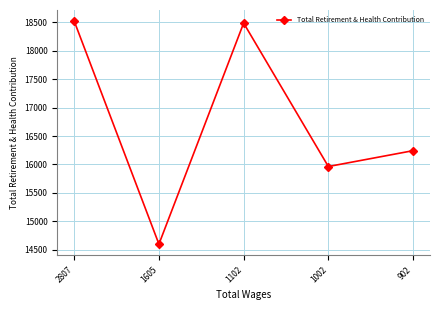

What is the value of the 2nd point from the left?

14598